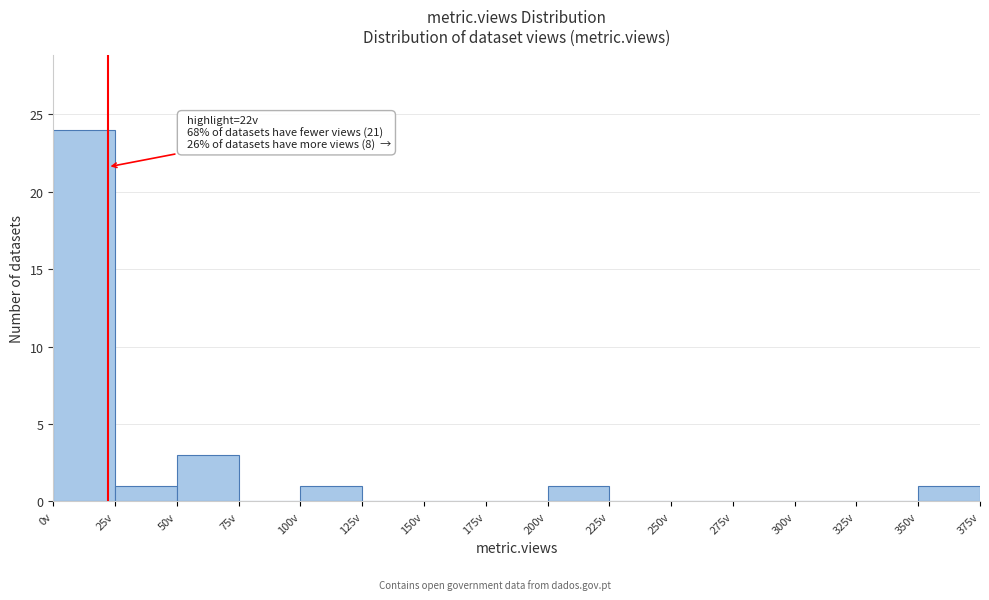

Over which range of the x-axis is the bar tallest?

0 to 25